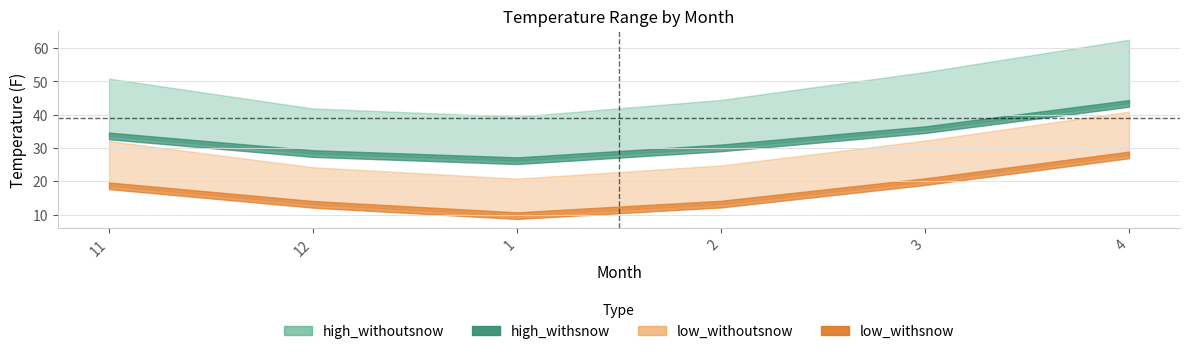

True or false: low_withoutsnow and high_withsnow cross at least once.

False